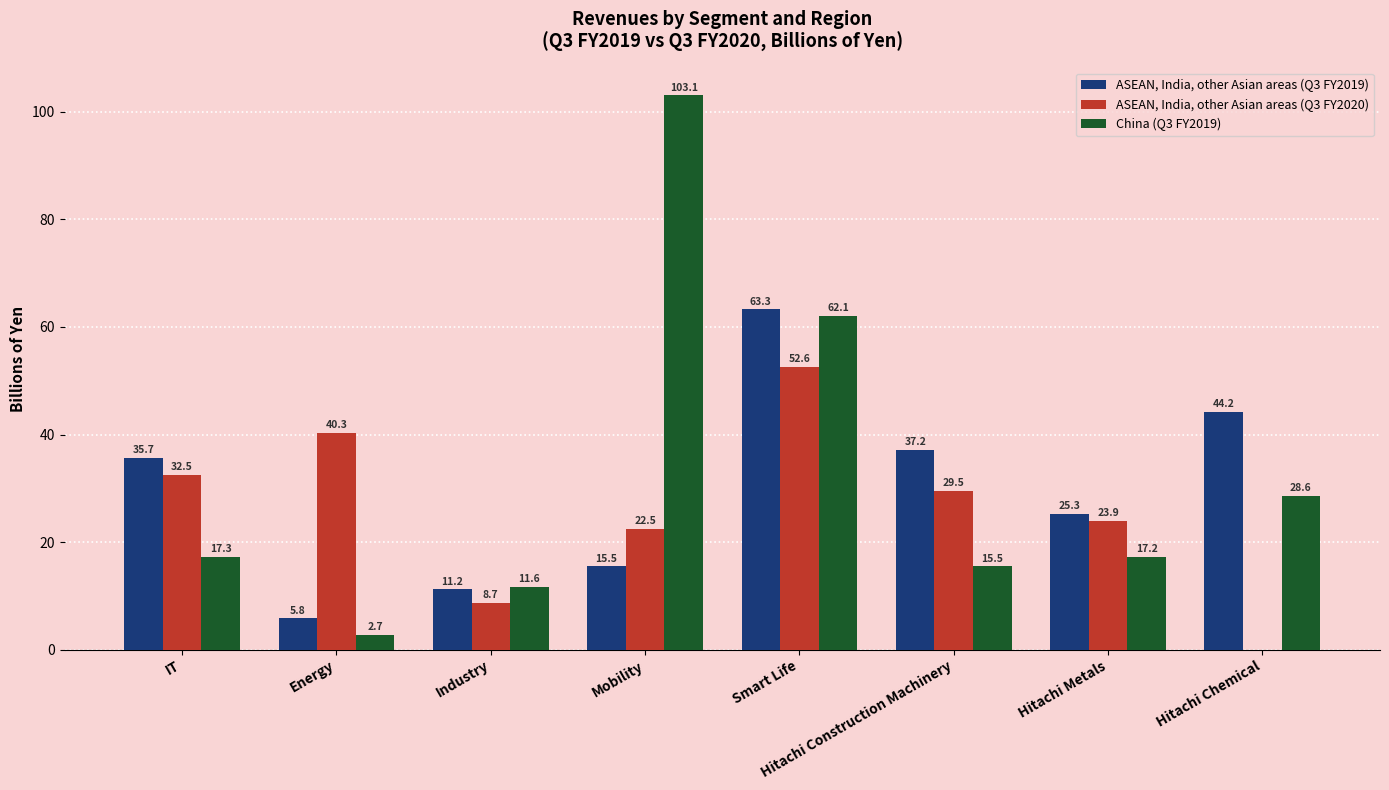

The value of China (Q3 FY2019) at Smart Life is 25.2. True or false?

False